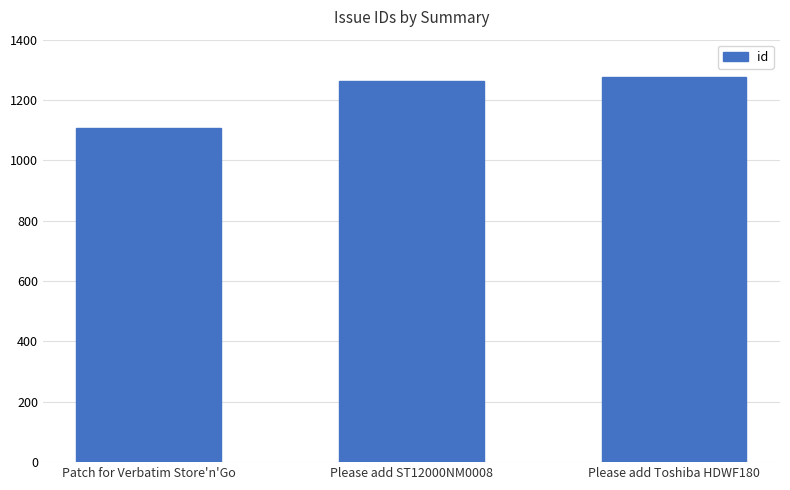

Are the bars grouped side by side (vs. stacked)?

No